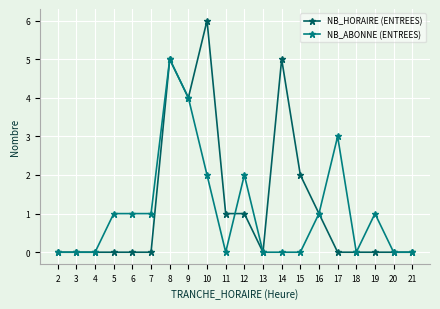

Does the chart display data point markers on the line(s)?

Yes